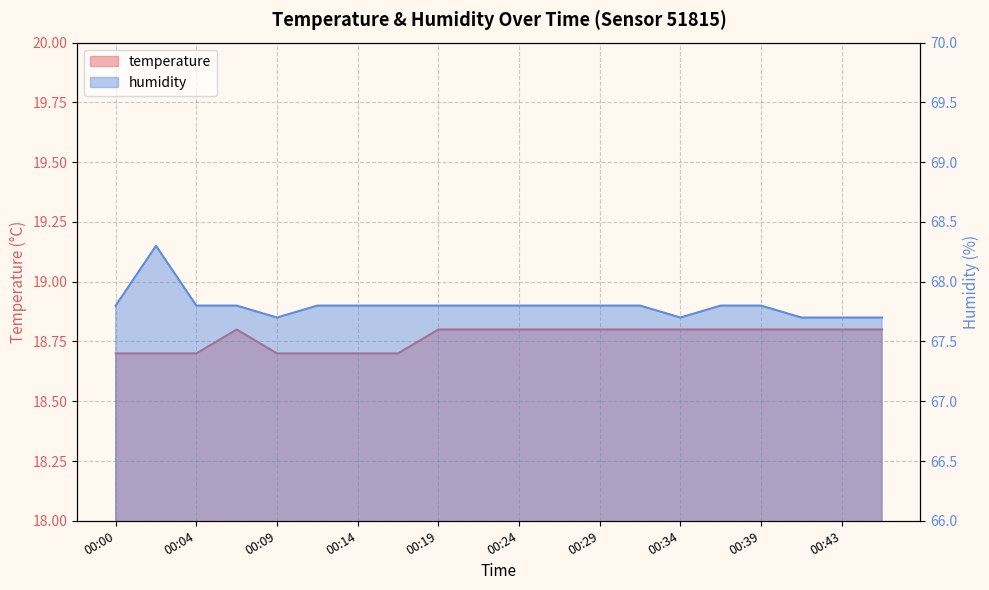

Is the value of humidity at 00:26 greater than the value of temperature at 00:12?

Yes